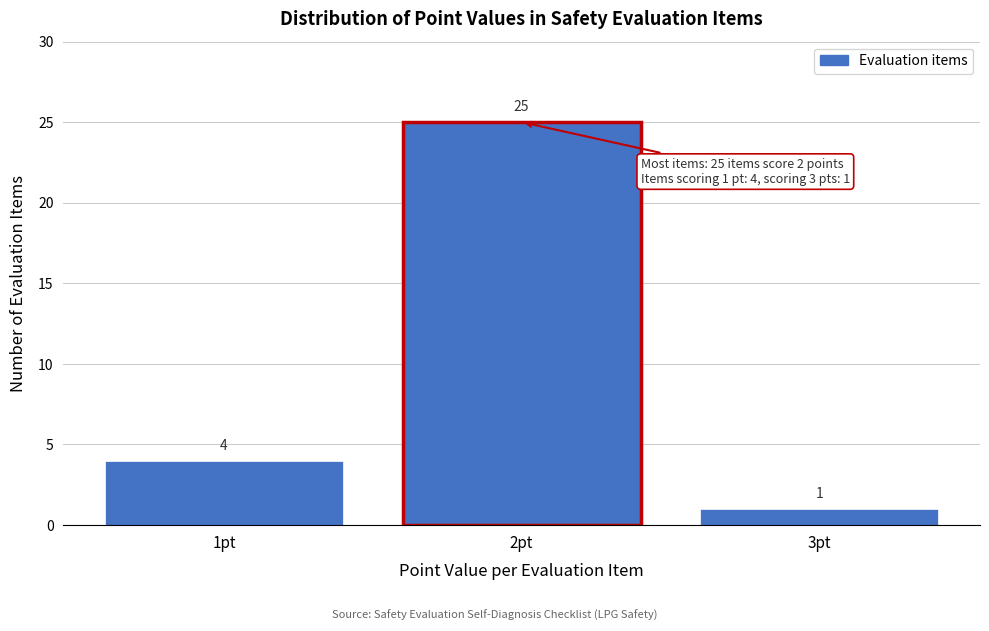

Over which range of the x-axis is the bar tallest?

1.5 to 2.5